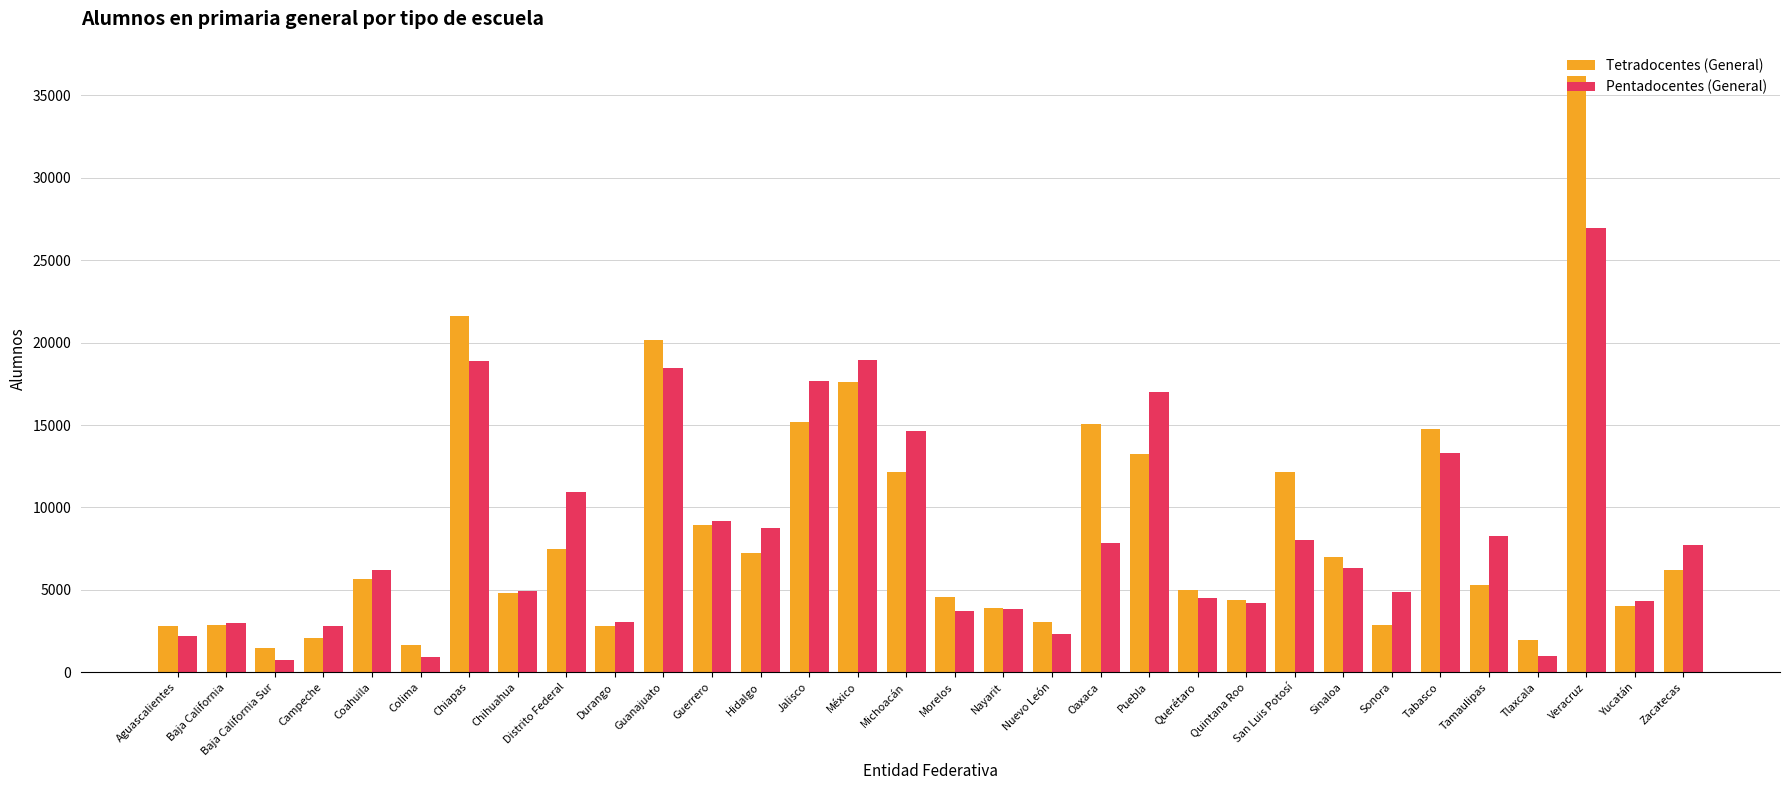

Is it true that Pentadocentes (General) equals 4259 at Campeche?

False